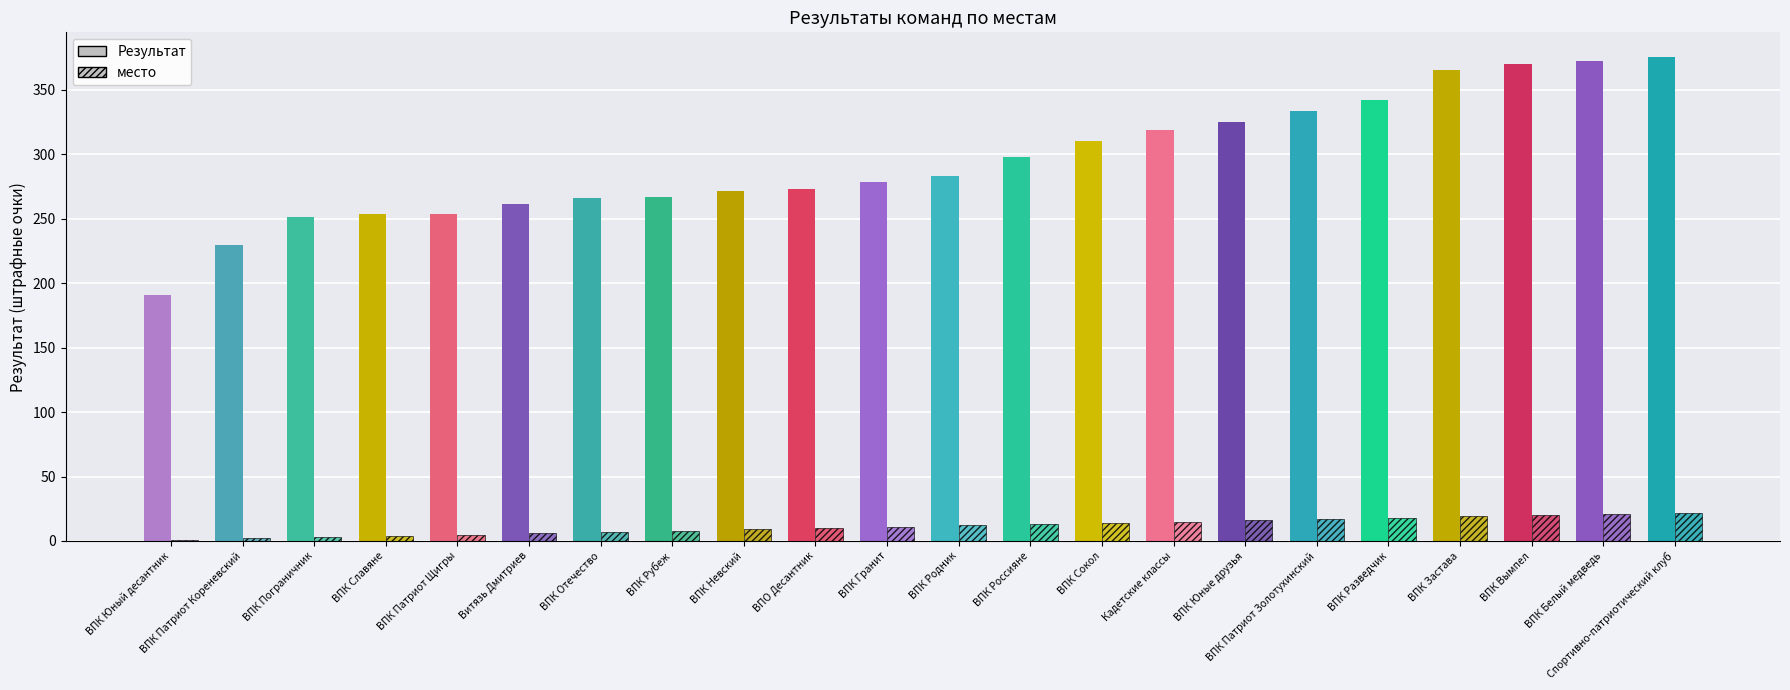

What is the sum of all место values?

253.0